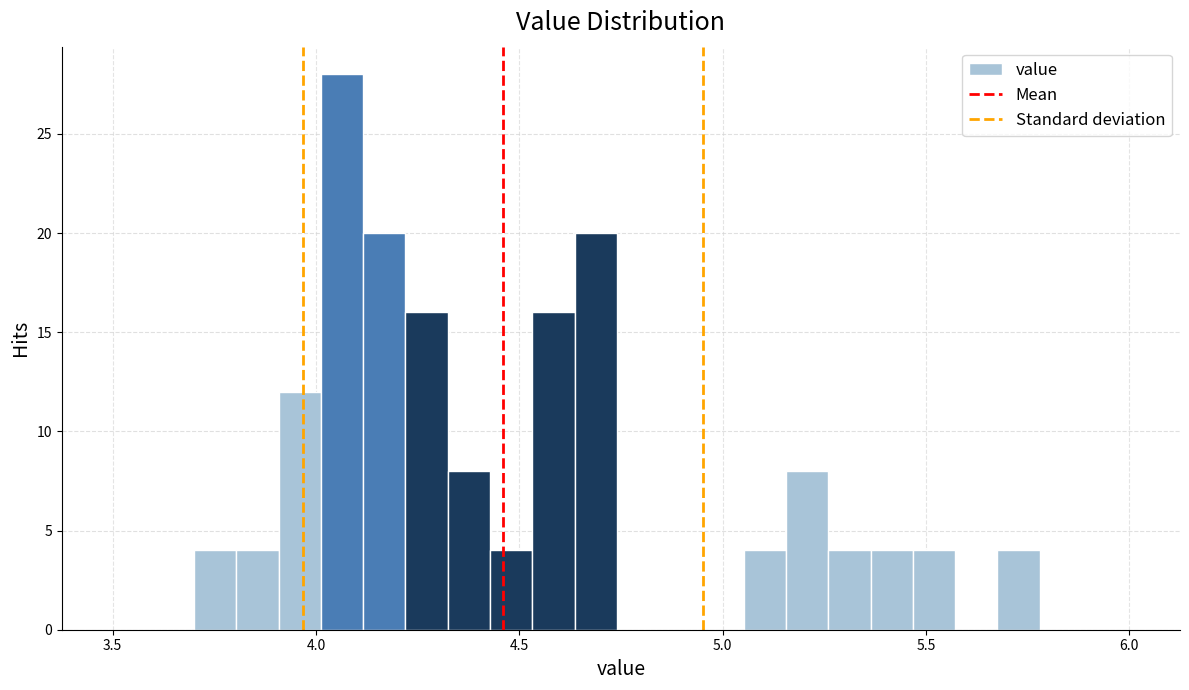

Around what value on the x-axis is the tallest bar? Give the approximate position of its centre, as read against the axis.

4.05